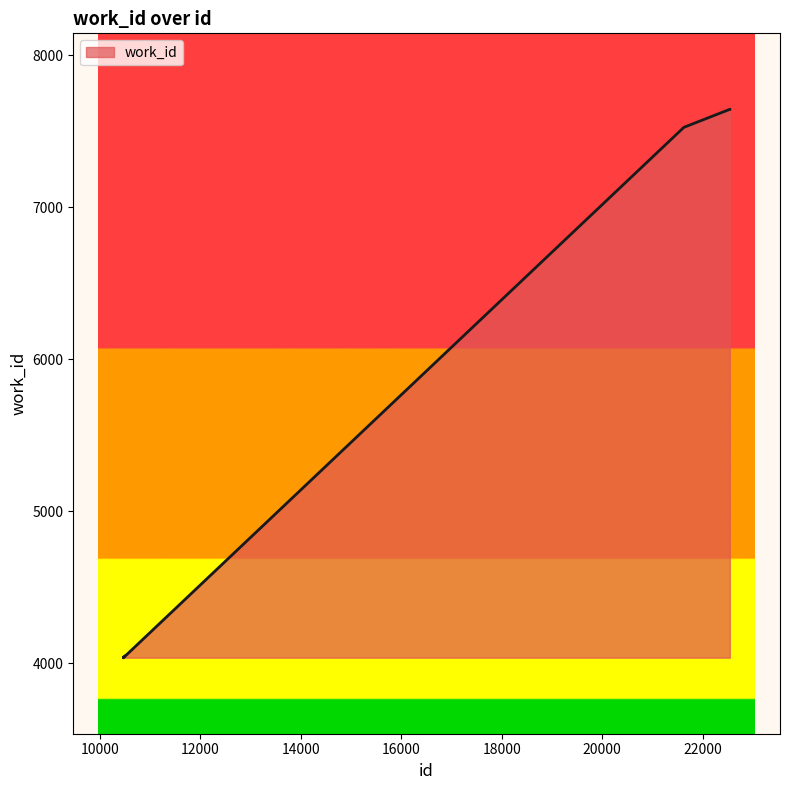

What is the minimum value shown in the chart?

4038